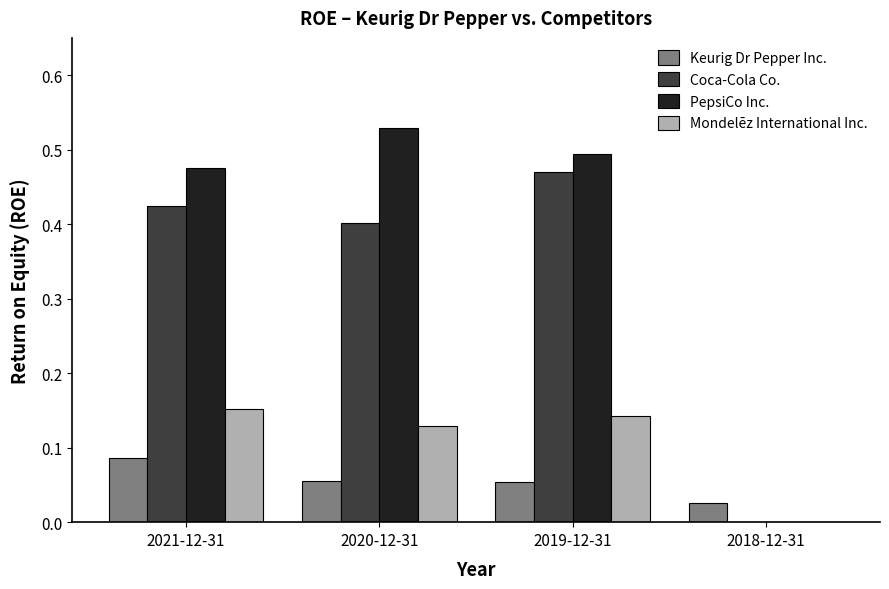

What are all the series names shown in the legend?

Keurig Dr Pepper Inc., Coca-Cola Co., PepsiCo Inc., Mondelēz International Inc.